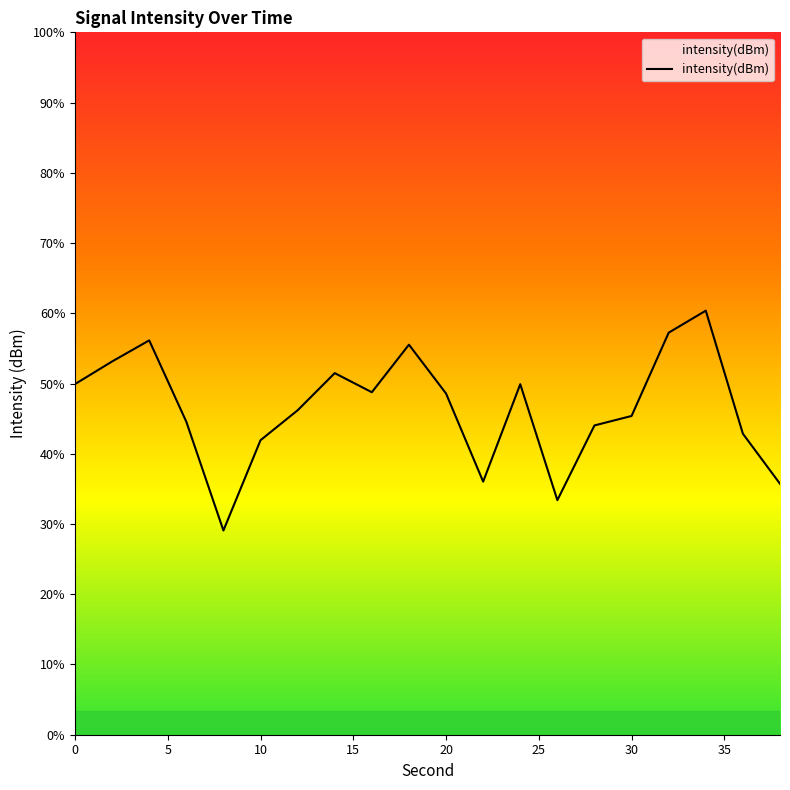

List the labels in order of value, largest first.

34, 32, 4, 18, 2, 14, 0, 24, 16, 20, 12, 30, 6, 28, 36, 10, 22, 38, 26, 8